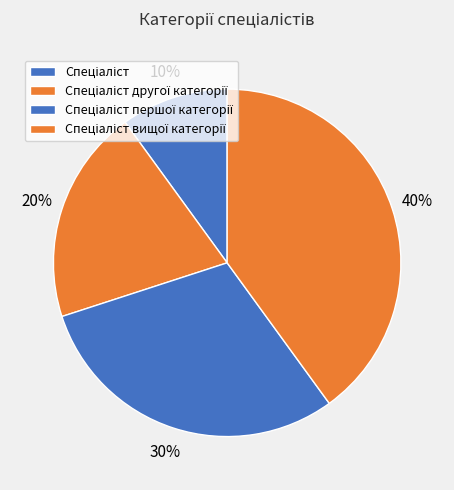

Is there any slice that represents more than half of the pie?

No